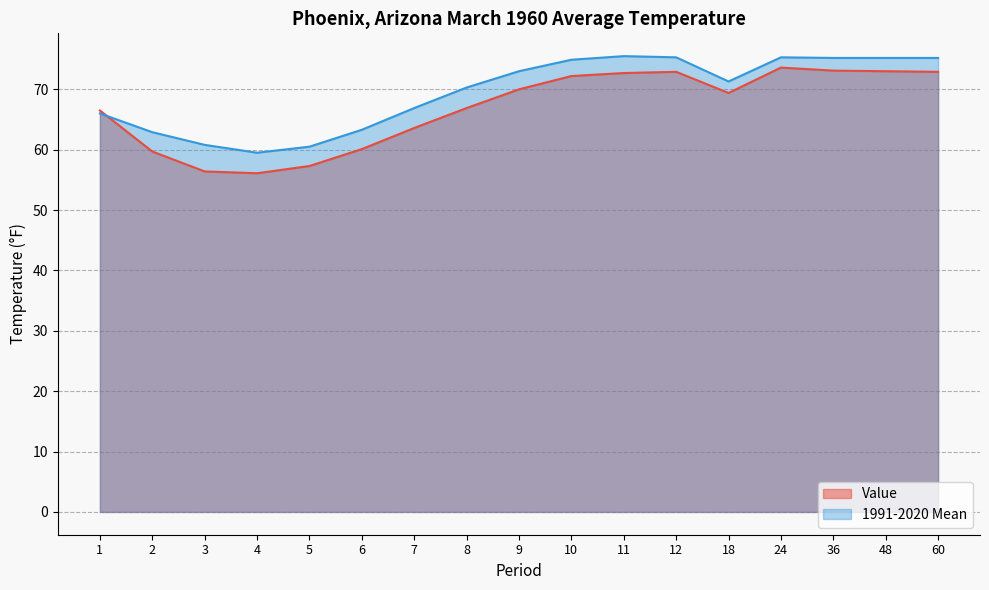

How many times do Value and 1991-2020 Mean cross each other?

1